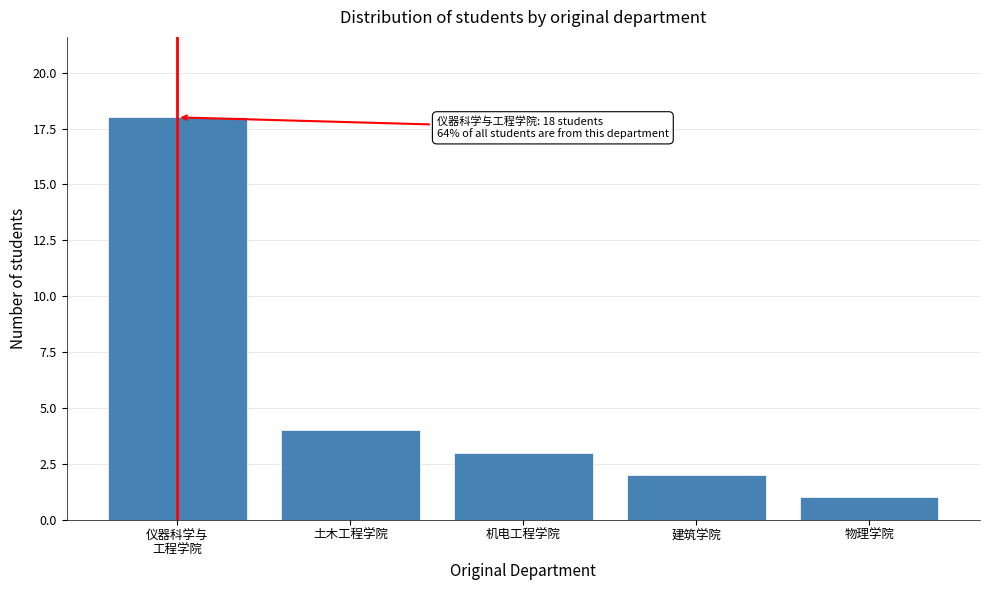

Reading left to right, extract all data points from this chart.

18	4	3	2	1